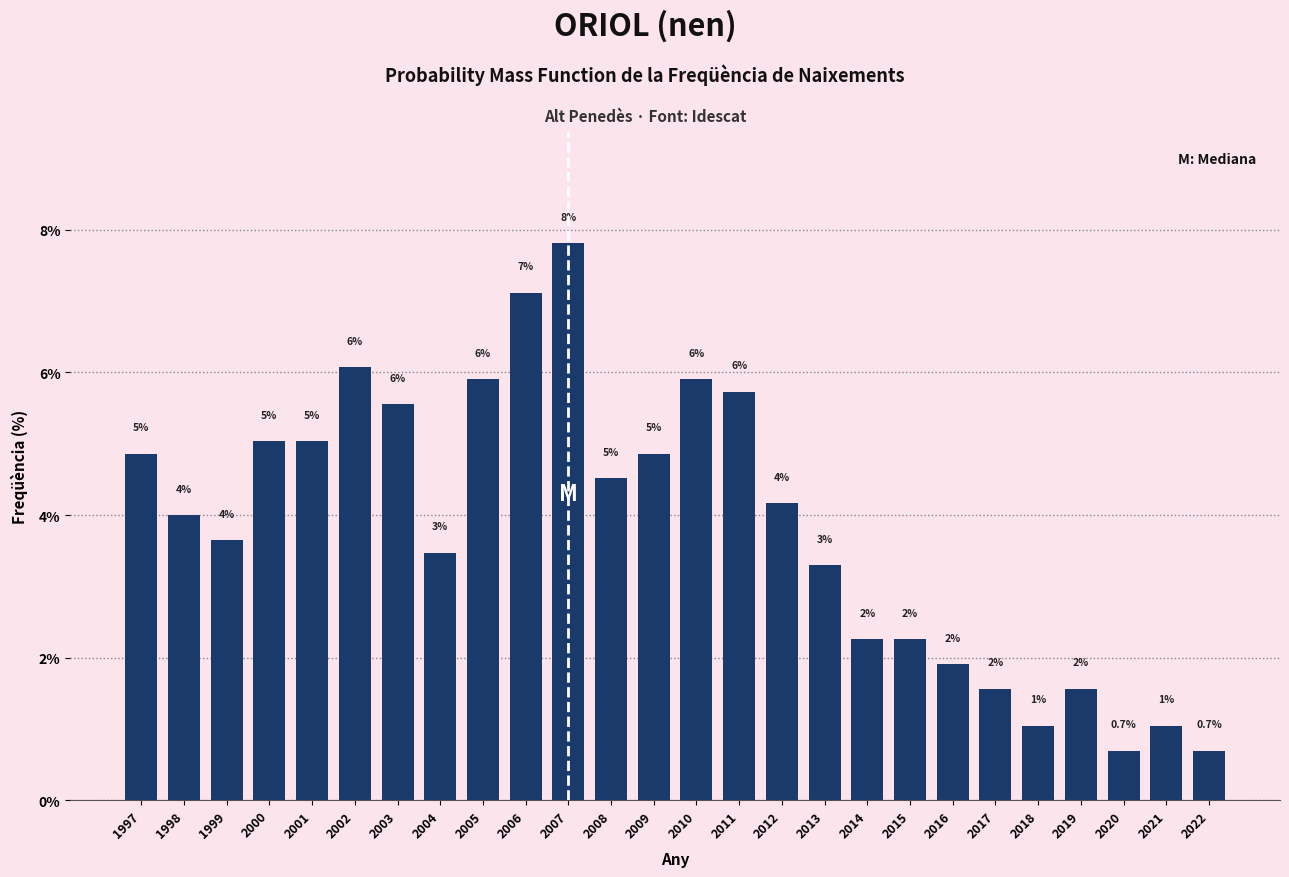

How many bars are there in total?

26